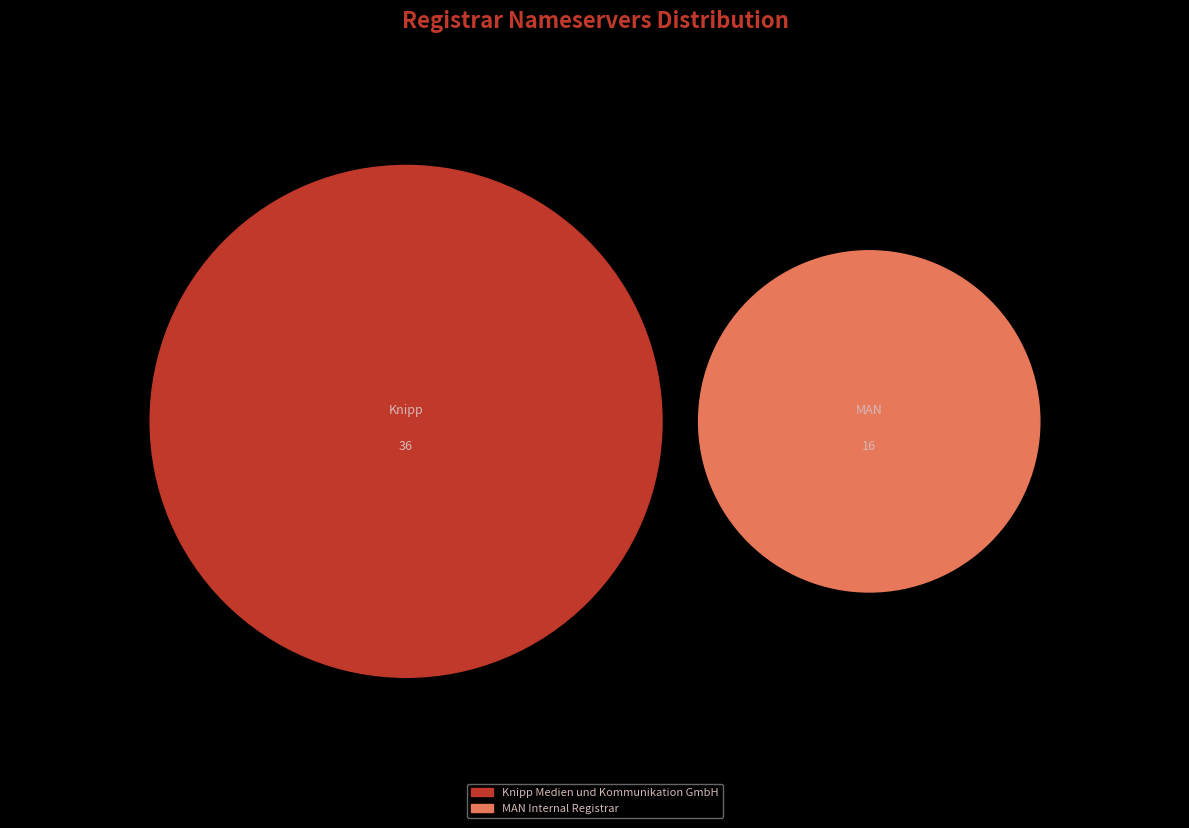

Which slice represents more than half of the pie?

Knipp Medien und Kommunikation GmbH